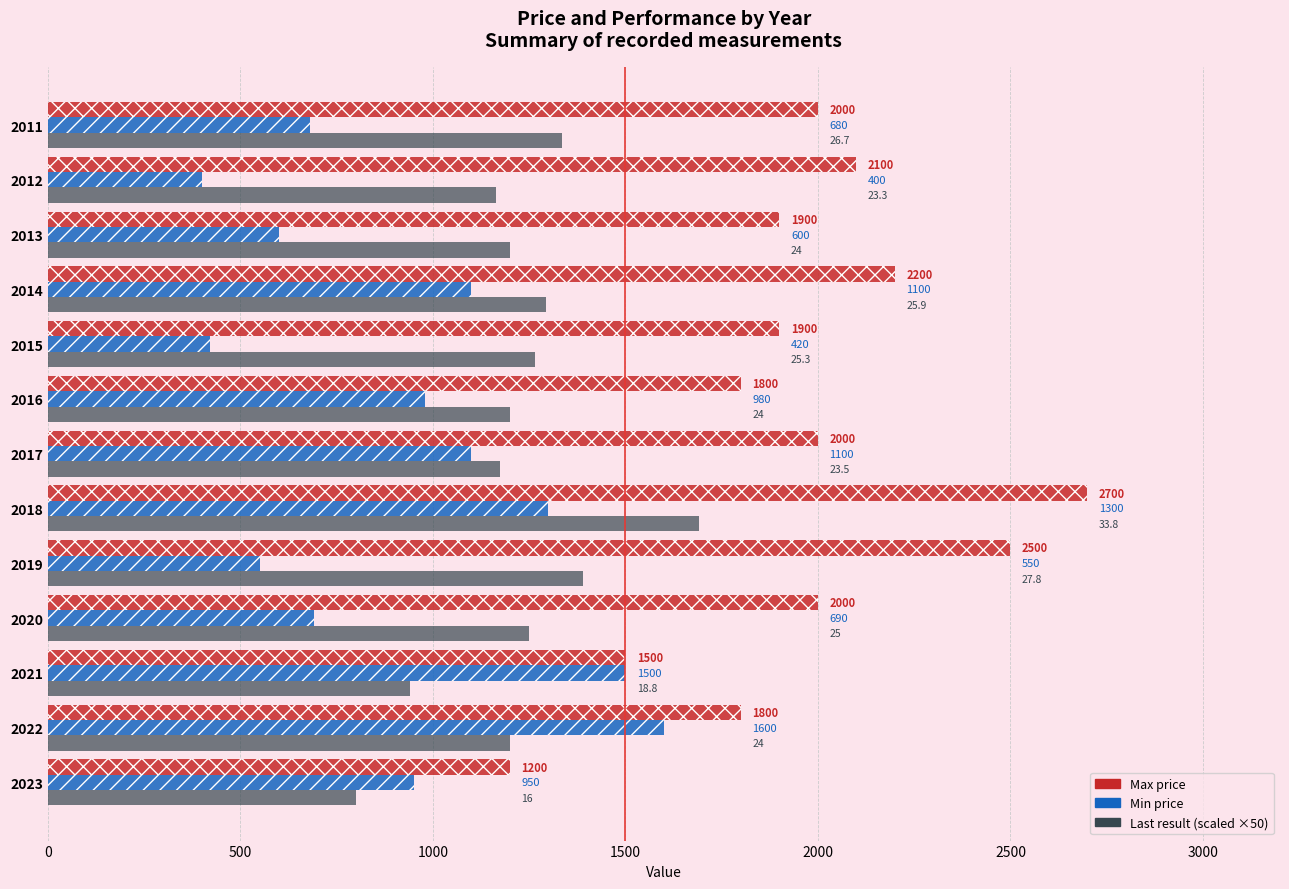

What is the spread (max minus min) of values at 2015?

1480.0